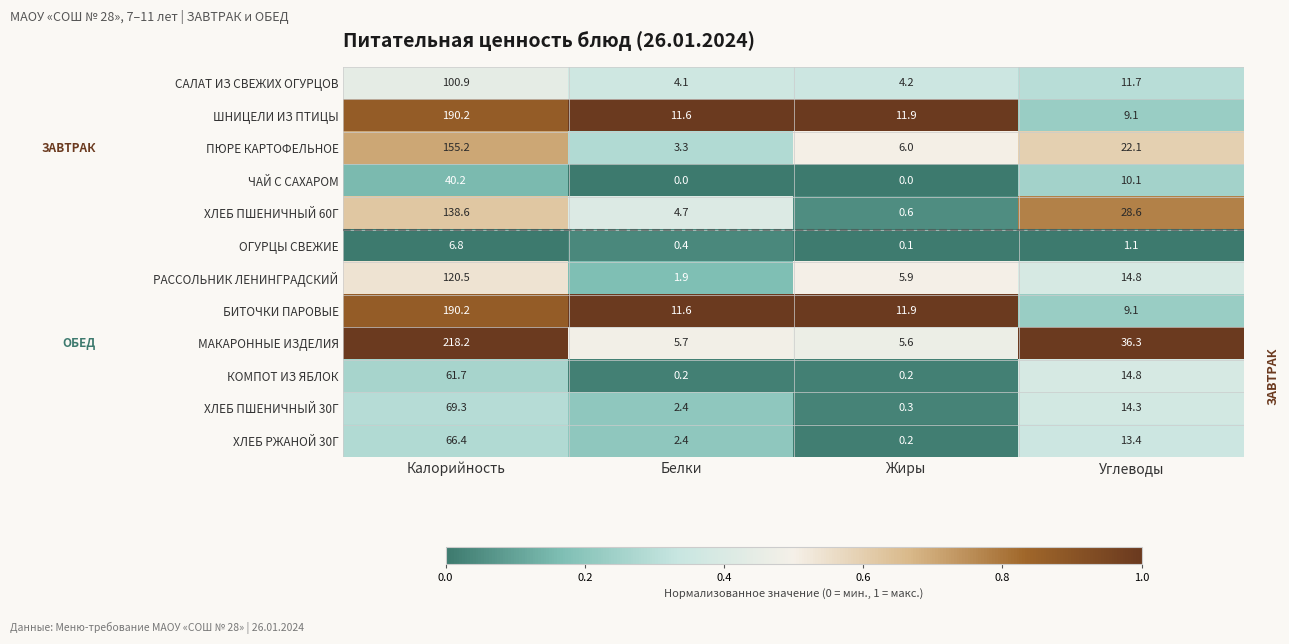

What is the difference between the maximum and minimum values in the ХЛЕБ РЖАНОЙ 30Г series?

66.2